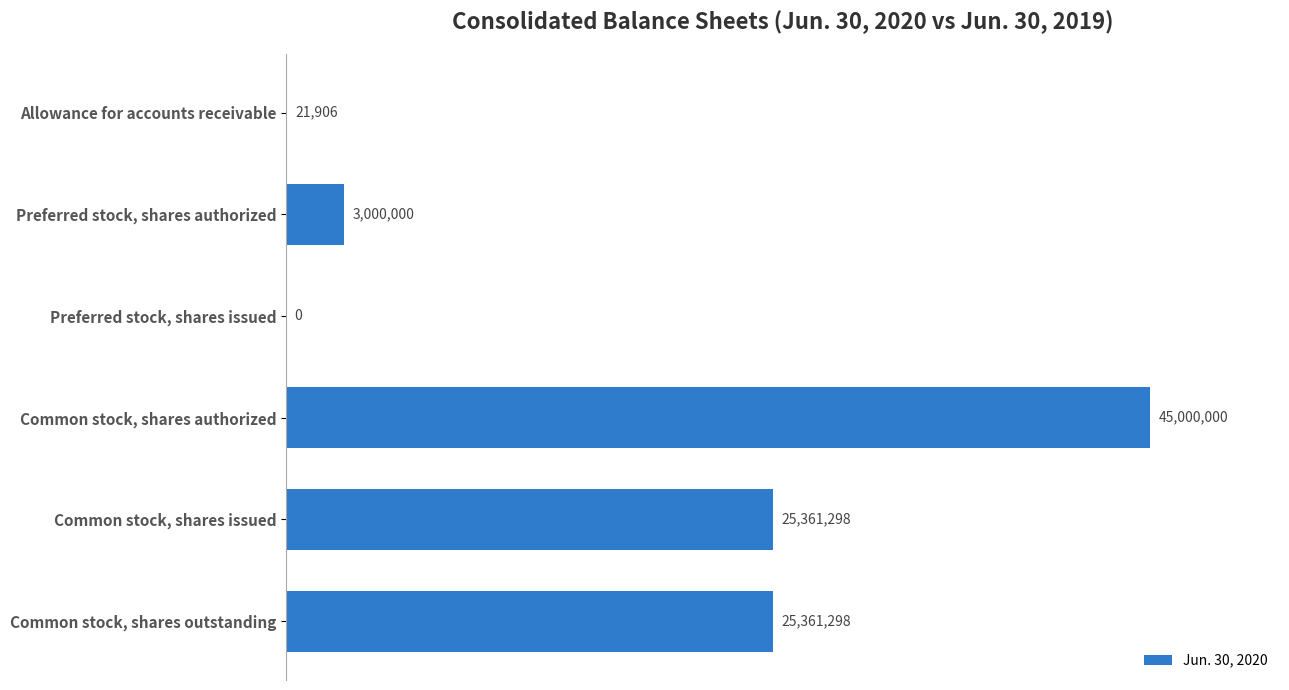

Rank the categories by value from highest to lowest.

Common stock, shares authorized, Common stock, shares issued, Common stock, shares outstanding, Preferred stock, shares authorized, Allowance for accounts receivable, Preferred stock, shares issued